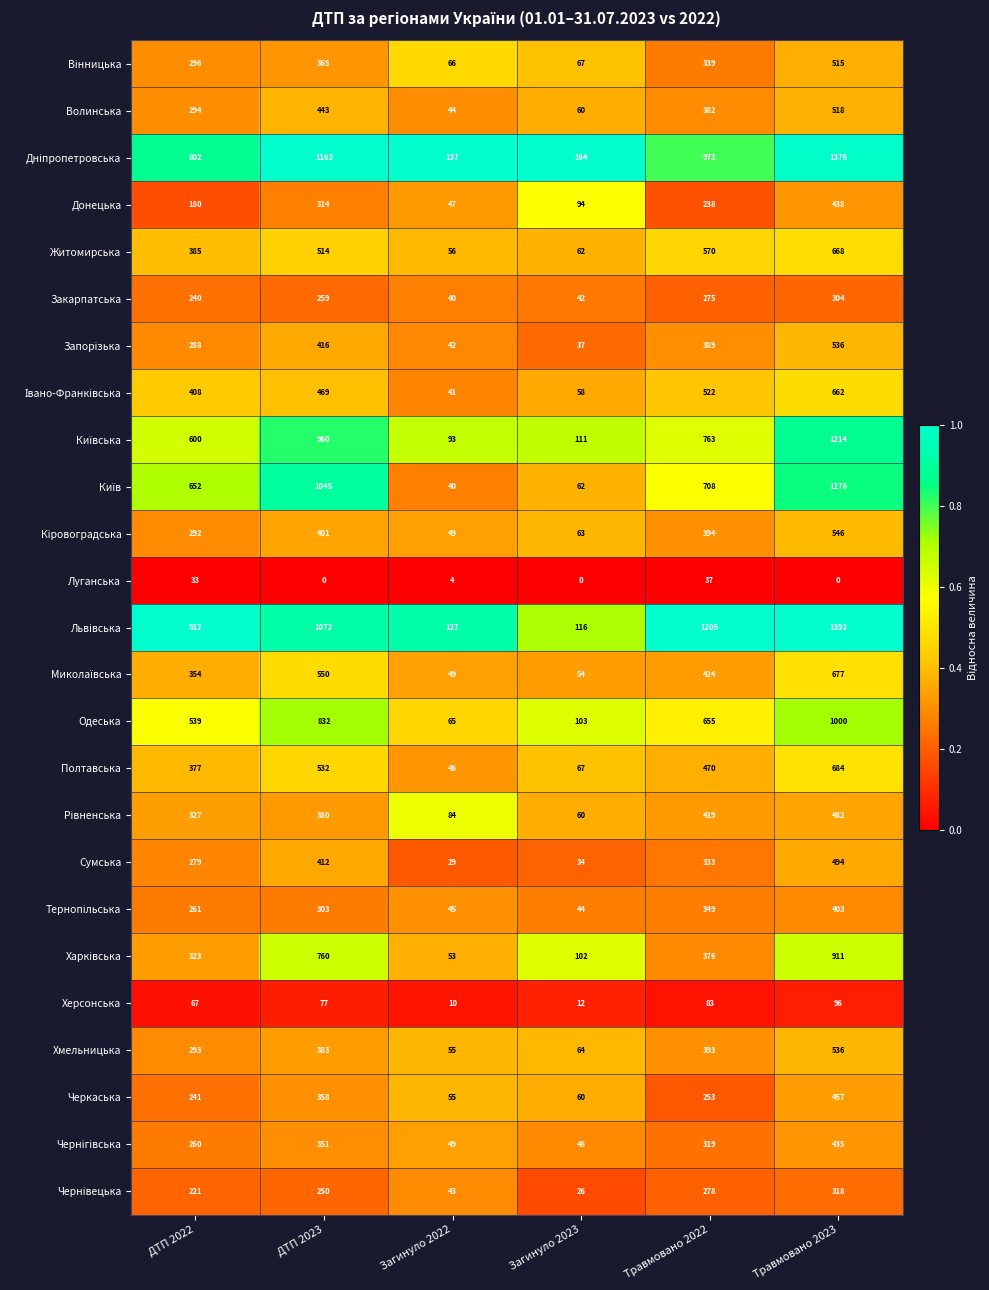

Where does the Одеська series first go above 655?

ДТП 2023